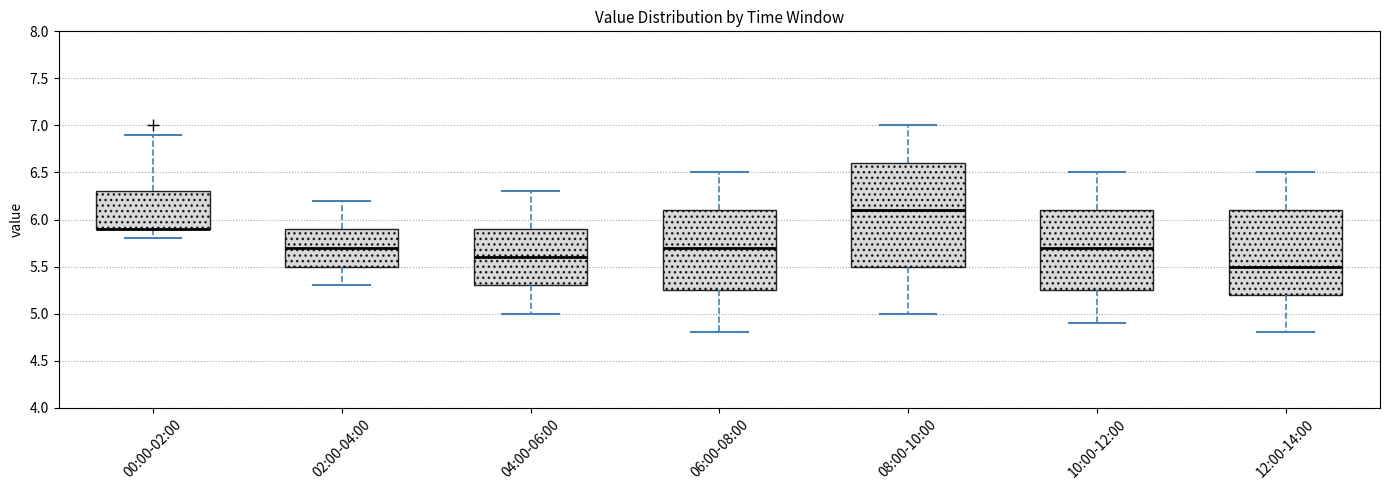

Which box is the tallest, from its lower edge to its upper edge?

08:00-10:00